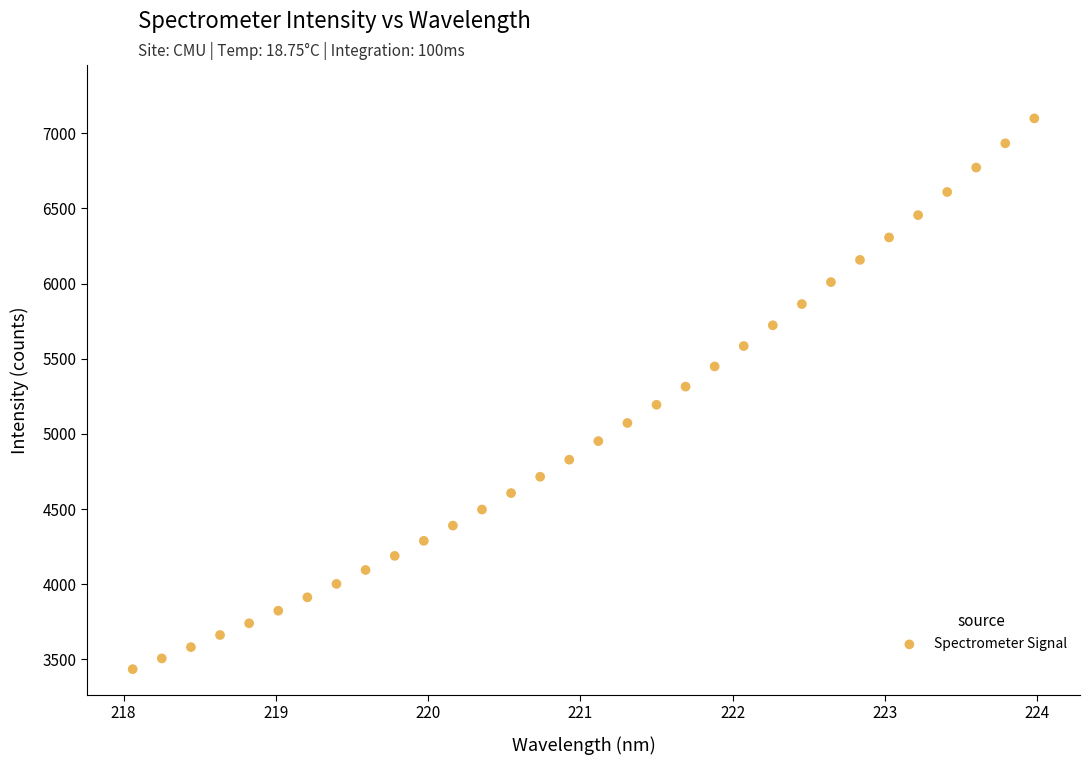

What is the range of Y values (max minus min)?

3663.2